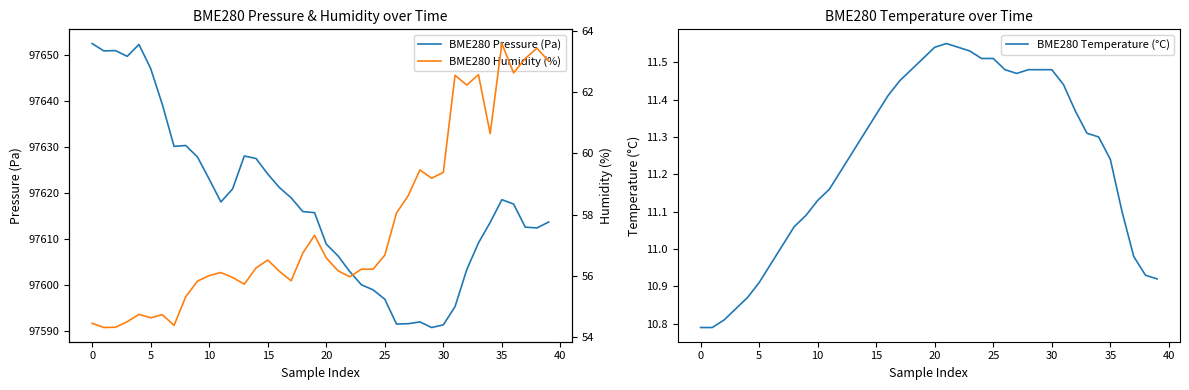

What is the lowest value of the BME280 Pressure (Pa) series?

97590.8